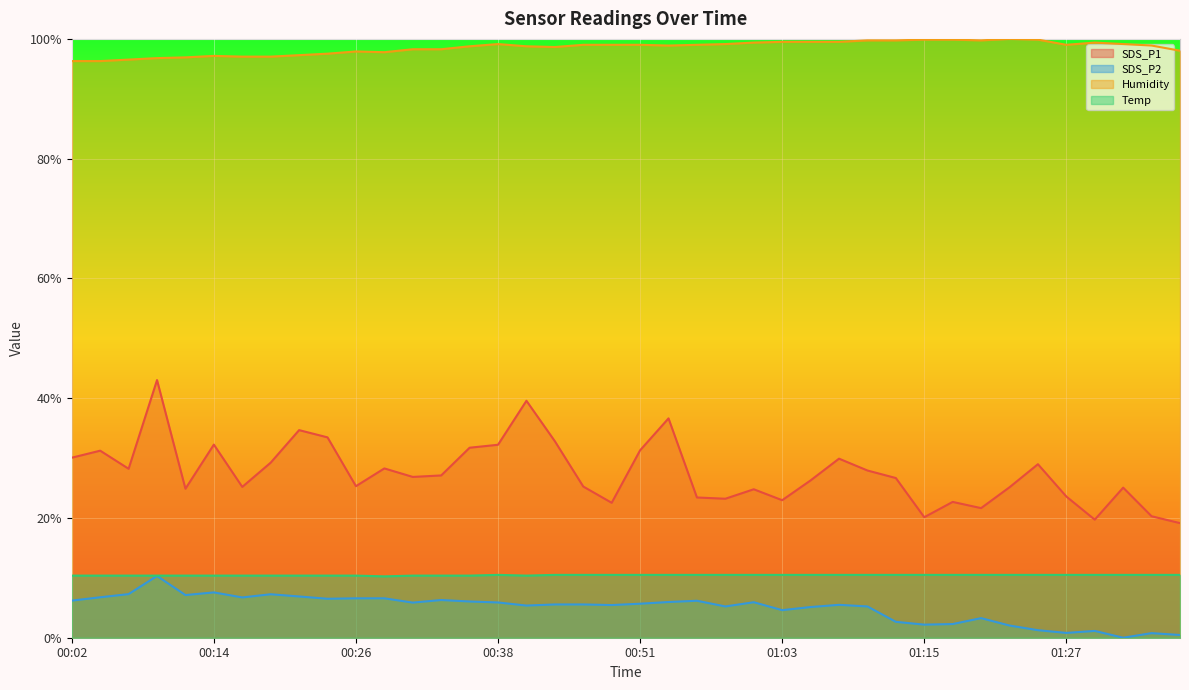

What position from the left is 01:37?

40